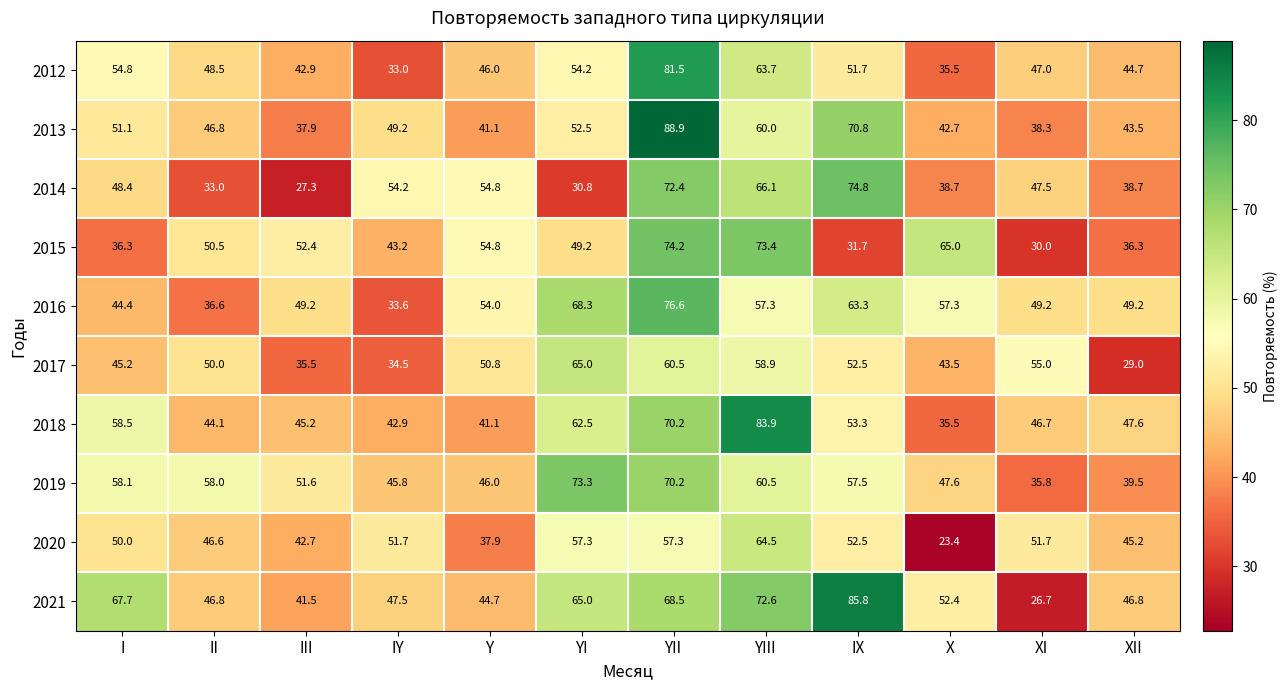

What is the sum of the 2018 values at XII and YI?

110.1